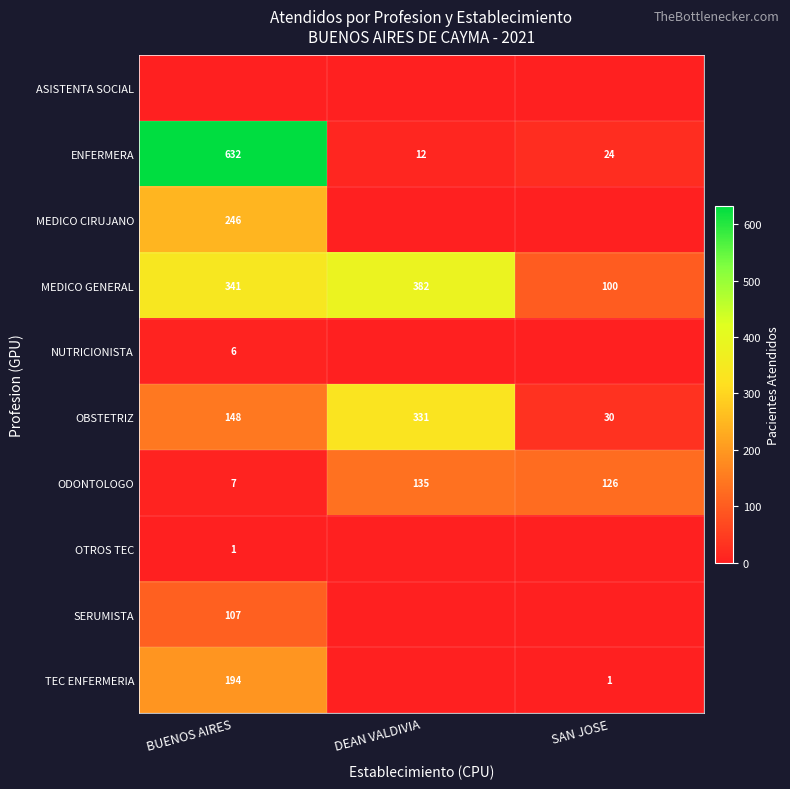

What is the highest value of the MEDICO GENERAL series?

382